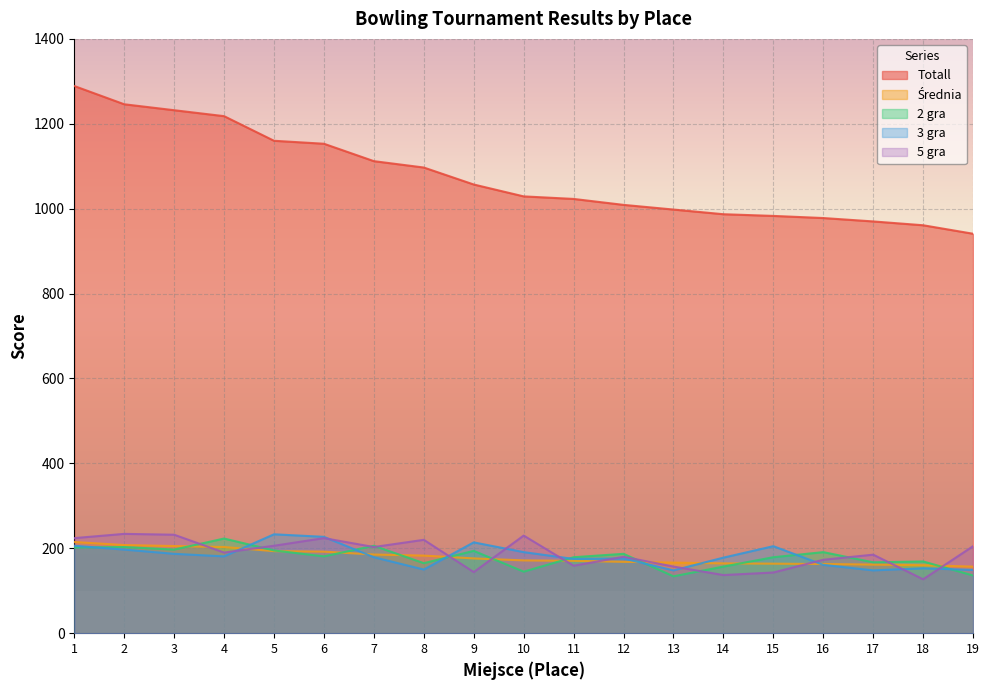

At 15, list the series in order from smallest to largest.

5 gra, Średnia, 2 gra, 3 gra, Totall